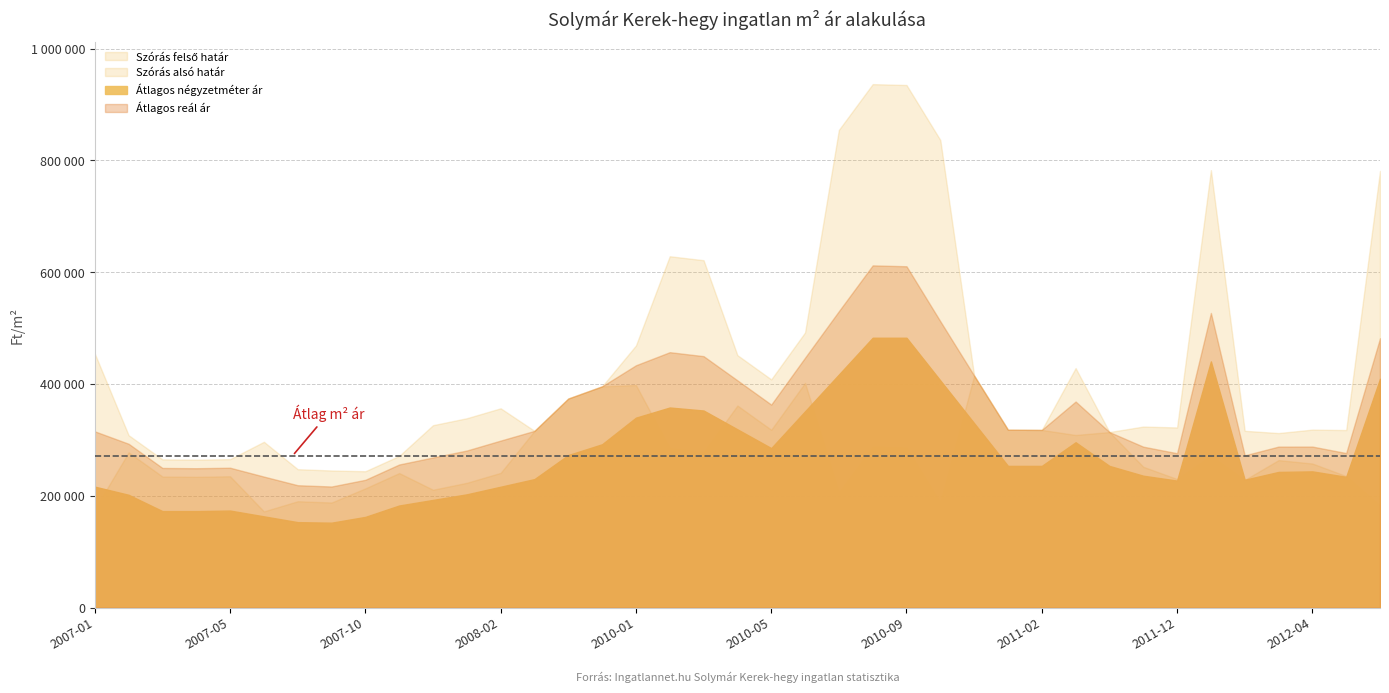

The Átlagos négyzetméter ár series shows 253333 at 2010-12. True or false?

True